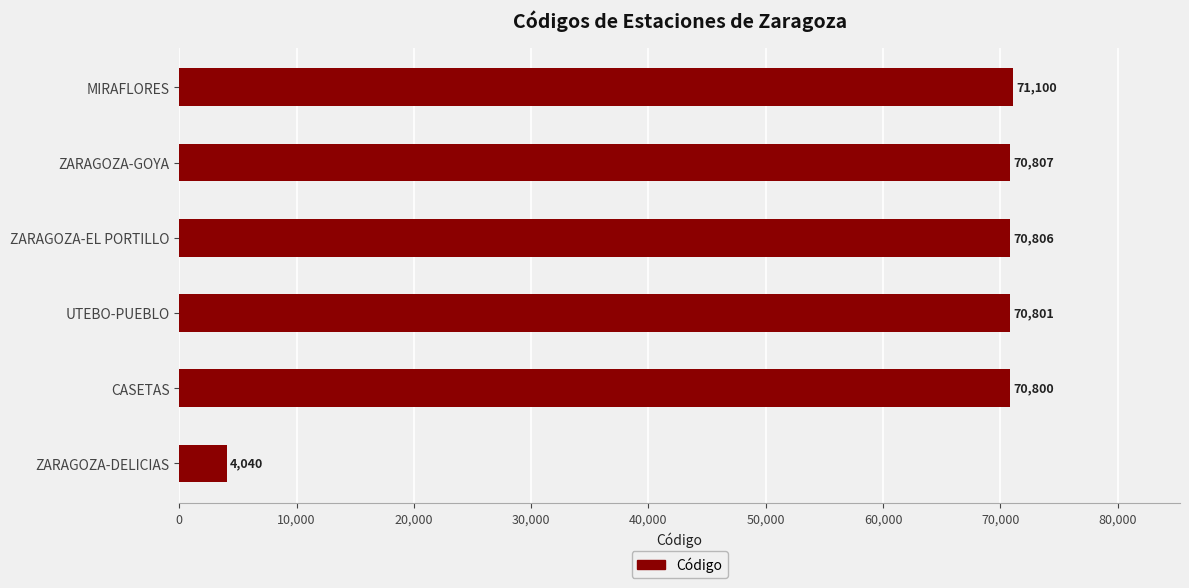

Is it true that the value at ZARAGOZA-EL PORTILLO is 70806?

True